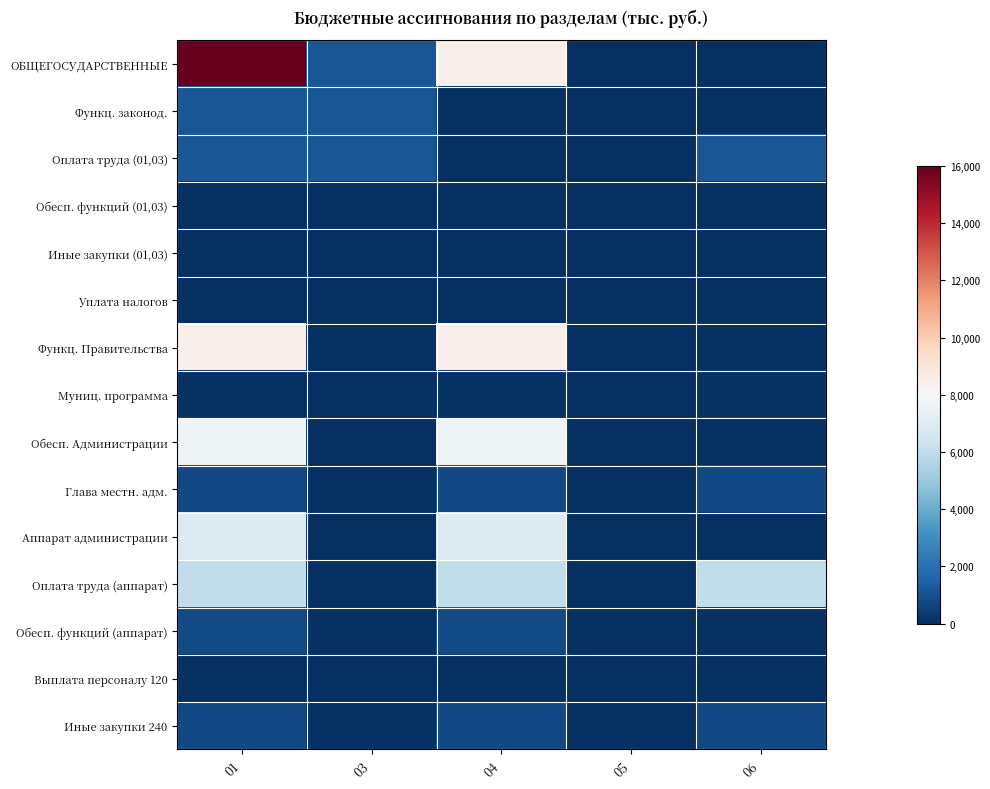

Reading right to left, transcribe all the data shown in this chart.

ОБЩЕГОСУДАРСТВЕННЫЕ: 06=0.0	05=0.0	04=8418.2	03=1170.0	01=15972.3
Функц. законод.: 06=0.0	05=0.0	04=0.0	03=1170.0	01=1170.0
Оплата труда (01,03): 06=1144.7	05=0.0	04=0.0	03=1144.7	01=1144.7
Обесп. функций (01,03): 06=0.0	05=0.0	04=0.0	03=25.3	01=25.3
Иные закупки (01,03): 06=15.3	05=0.0	04=0.0	03=15.3	01=15.3
Уплата налогов: 06=0.0	05=0.0	04=0.0	03=10.0	01=10.0
Функц. Правительства: 06=0.0	05=0.0	04=8418.2	03=0.0	01=8418.2
Муниц. программа: 06=100.0	05=0.0	04=100.0	03=0.0	01=100.0
Обесп. Администрации: 06=0.0	05=0.0	04=7652.2	03=0.0	01=7652.2
Глава местн. адм.: 06=764.5	05=0.0	04=764.5	03=0.0	01=764.5
Аппарат администрации: 06=0.0	05=0.0	04=6887.7	03=0.0	01=6887.7
Оплата труда (аппарат): 06=6018.3	05=0.0	04=6018.3	03=0.0	01=6018.3
Обесп. функций (аппарат): 06=0.0	05=0.0	04=869.4	03=0.0	01=869.4
Выплата персоналу 120: 06=0.0	05=0.0	04=0.0	03=0.0	01=0.0
Иные закупки 240: 06=767.4	05=10.0	04=767.4	03=0.0	01=767.4